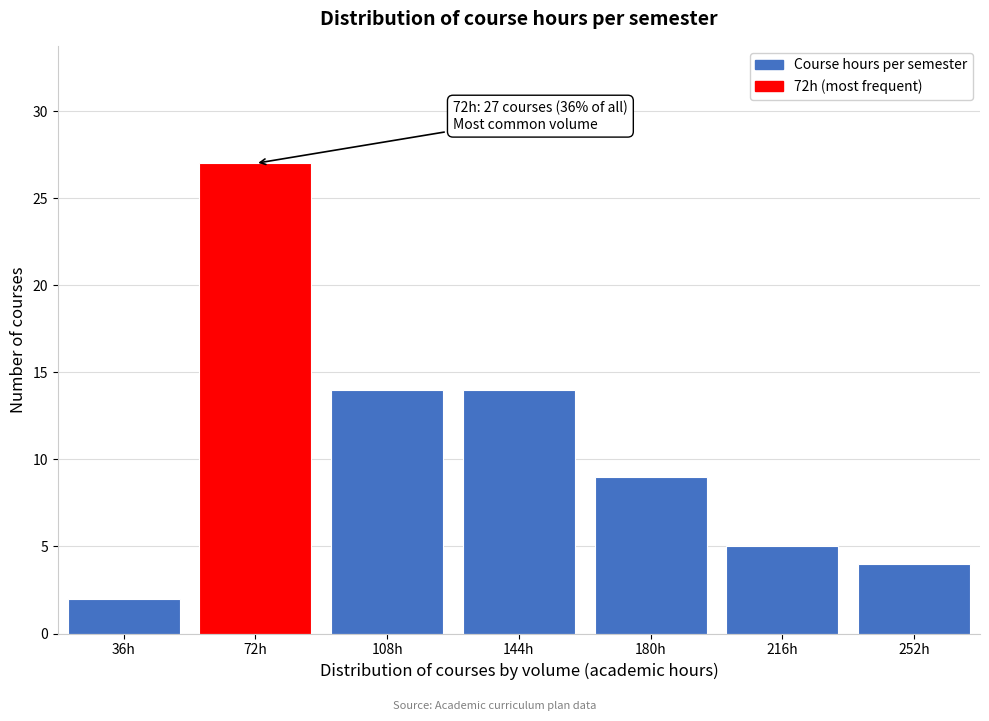

Reading left to right, list all the values displayed in this chart.

2	27	14	14	9	5	4